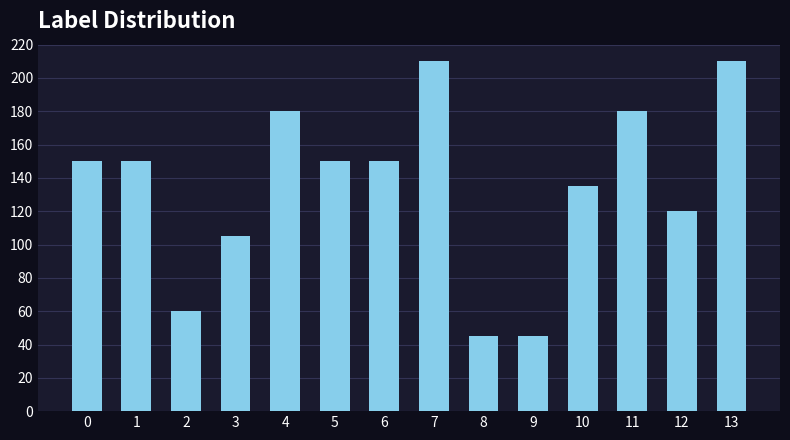

What is the minimum value shown in the chart?

45